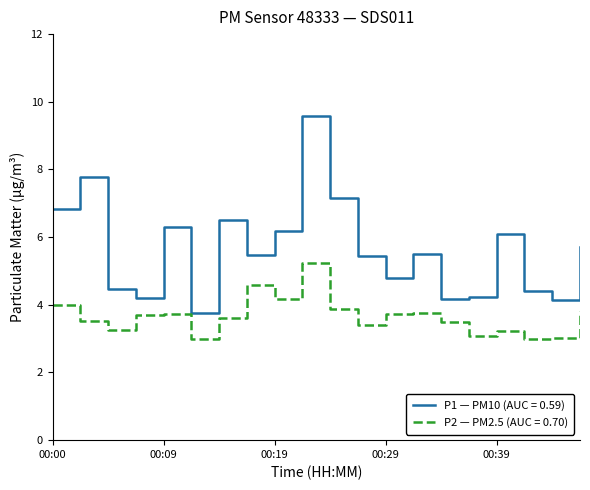

How many categories are shown in the chart?

20